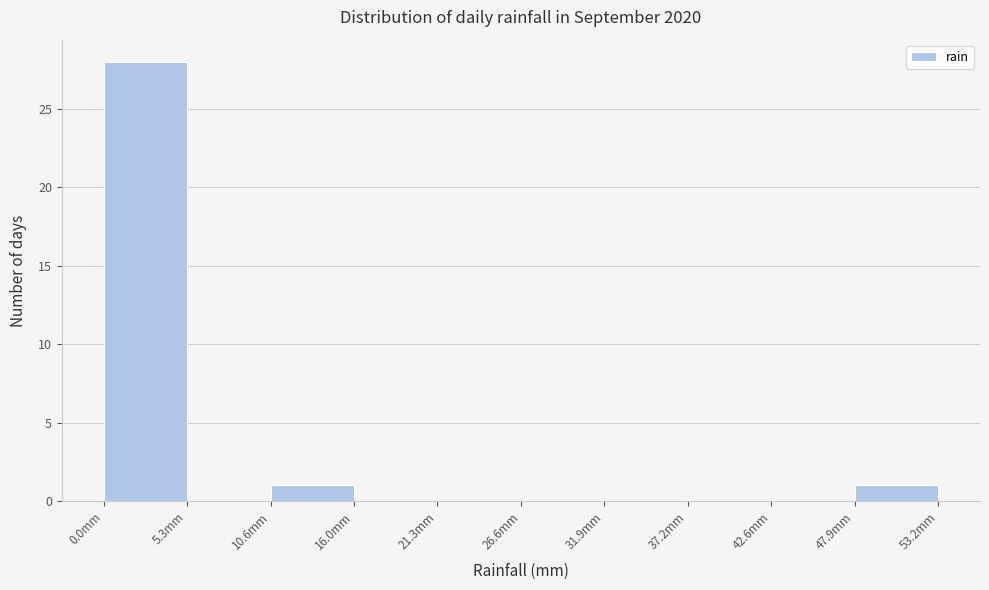

What is the height of the bar covering 11 to 16 on the x-axis? Neither the bar edges nor the heights are printed on the chart, so give them approximately, as read against the axes.

1